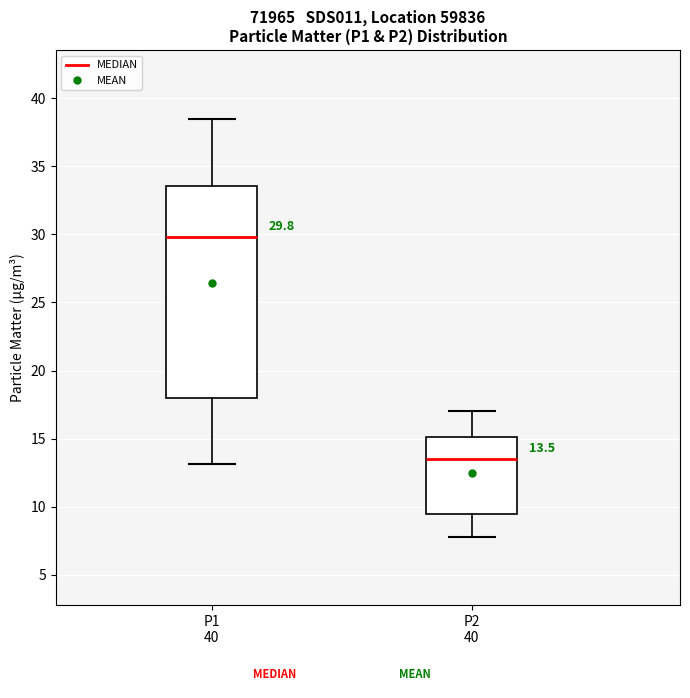

Which box is the tallest, from its lower edge to its upper edge?

P1 40